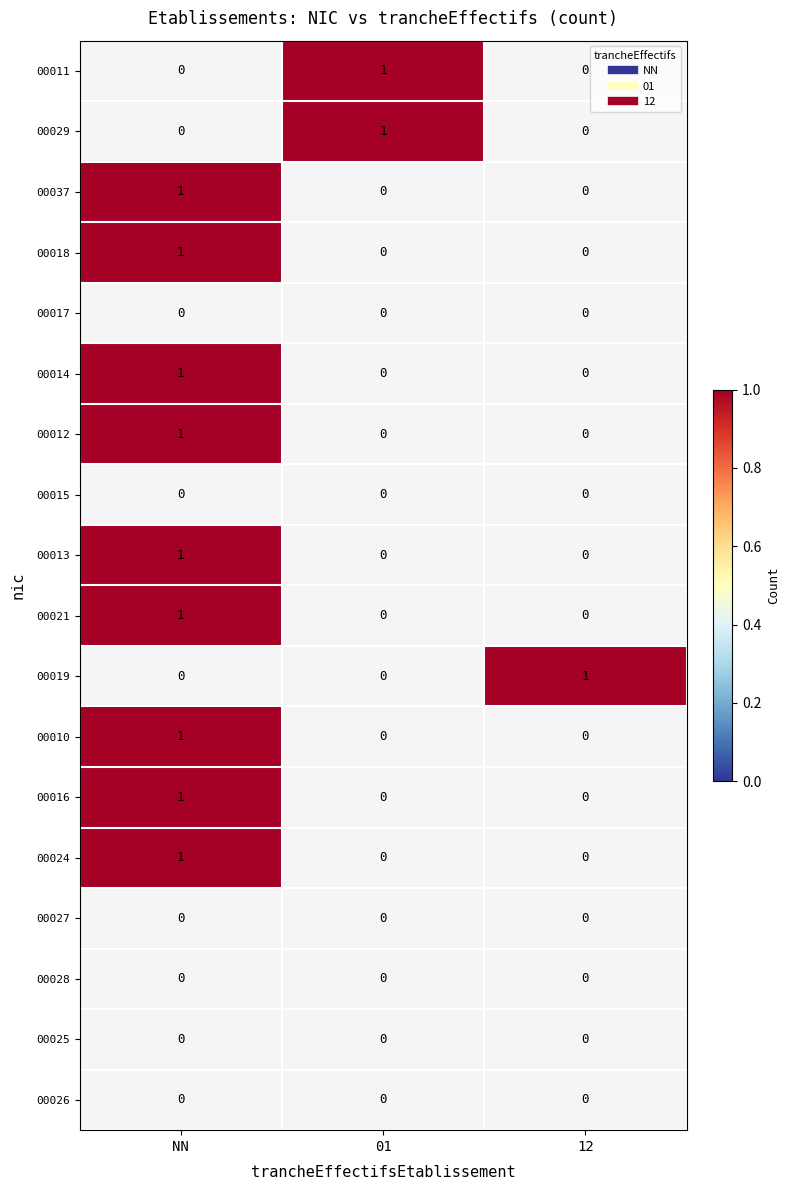

True or false: 00029 has a value of 1.3 at 01.

False